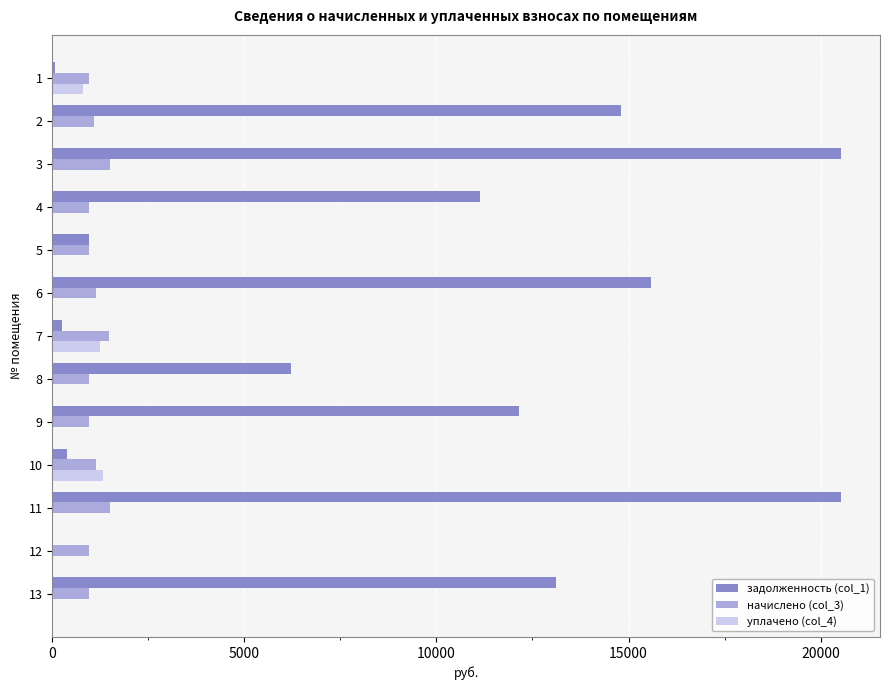

Which series has the largest total across all categories?

задолженность (col_1)